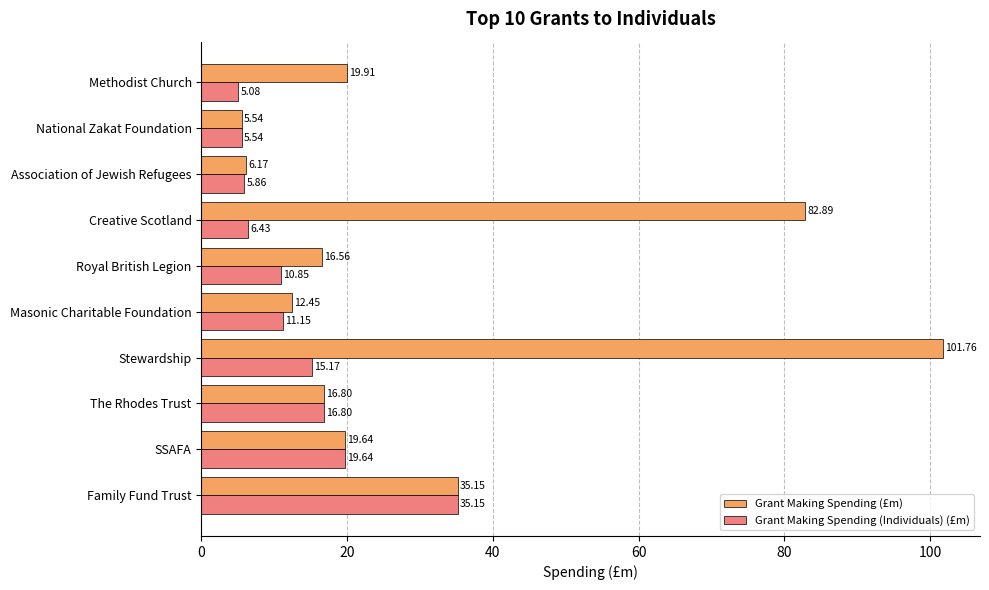

List the series in order of their peak value, highest first.

Grant Making Spending (£m), Grant Making Spending (Individuals) (£m)